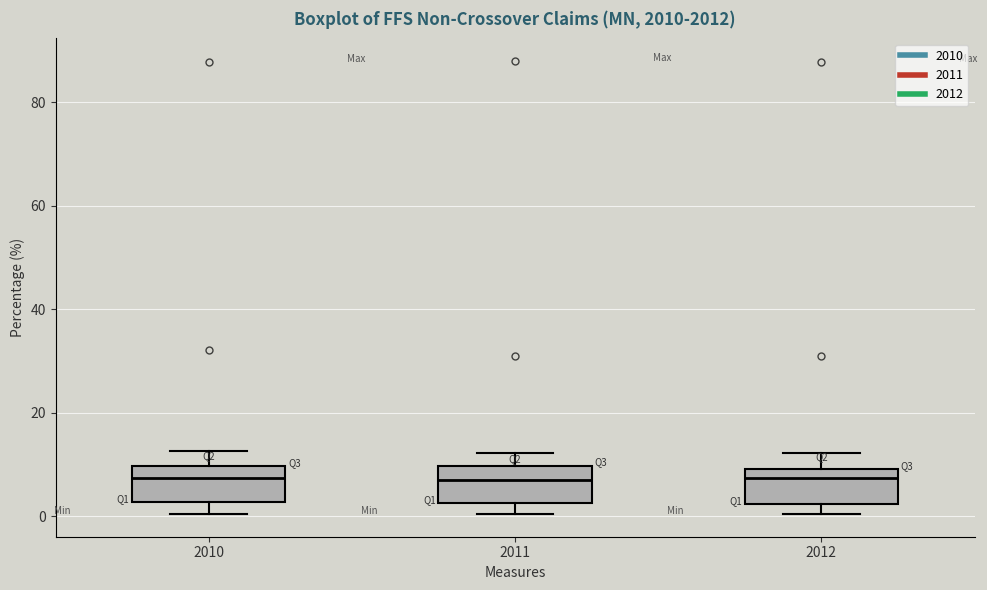

Where is the lower edge of the box at x = 2012 on the y-axis? The values are not printed on the chart, so give them approximately, as read against the axis.

2